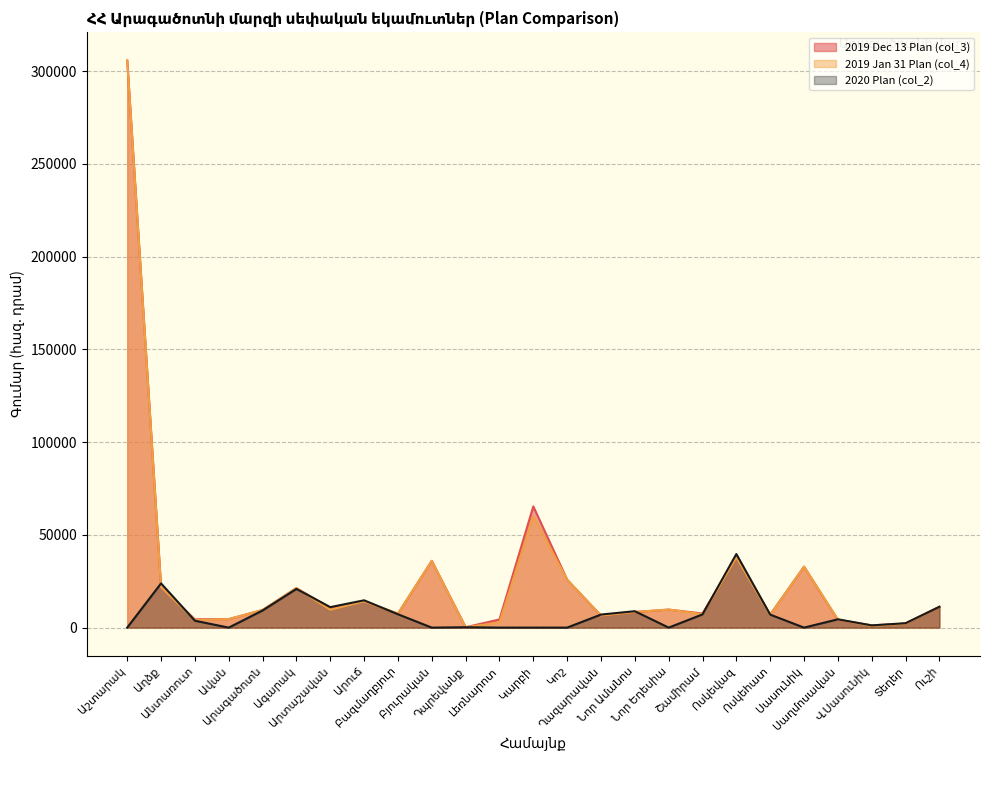

At which category does 2019 Dec 13 Plan (col_3) reach its first local peak?

Ագարակ